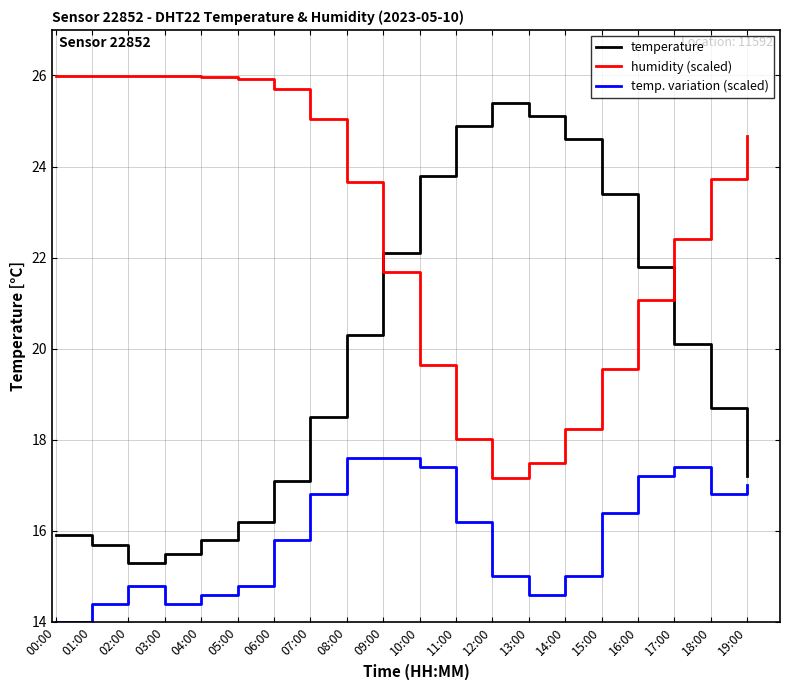

Between which two adjacent categories do temperature and humidity (scaled) first intersect?

08:00 and 09:00